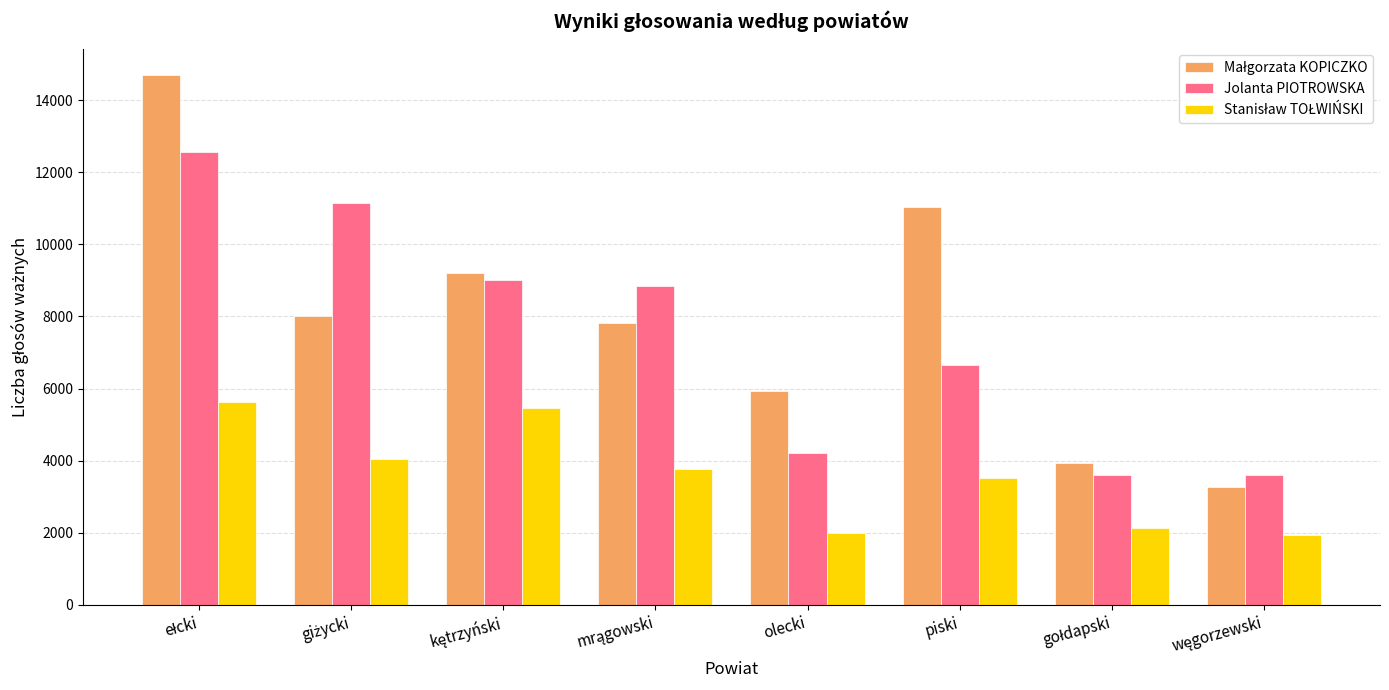

What is the minimum value shown in the chart?

1943